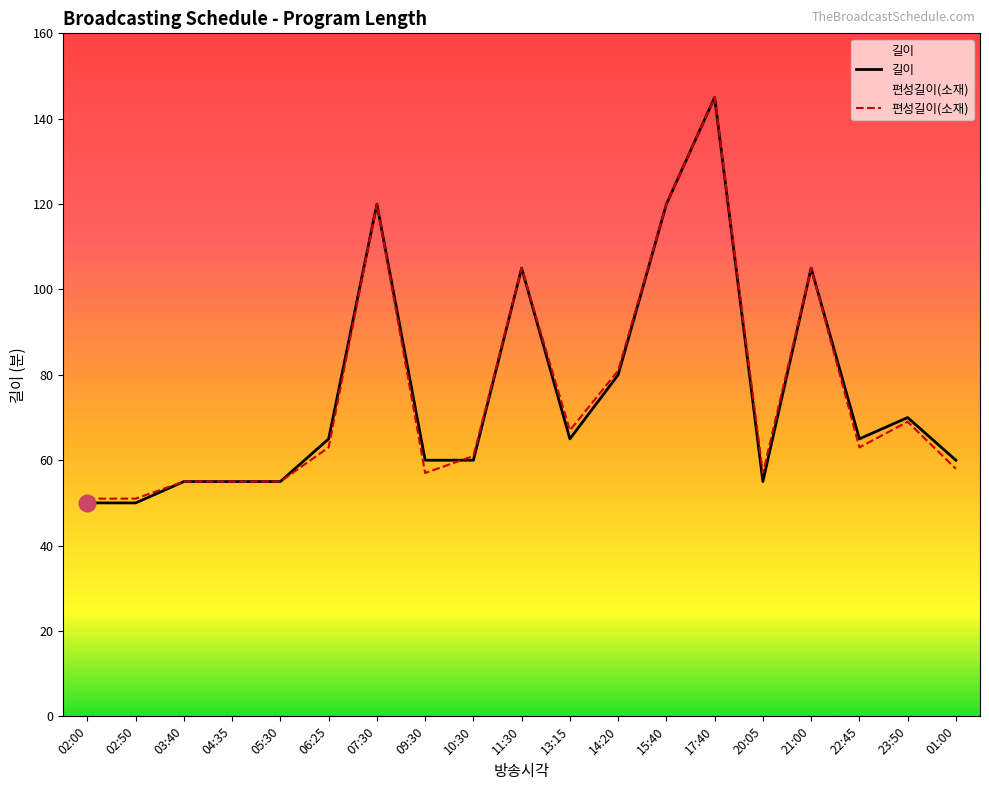

True or false: 길이 has more than 1 interior local peaks.

True